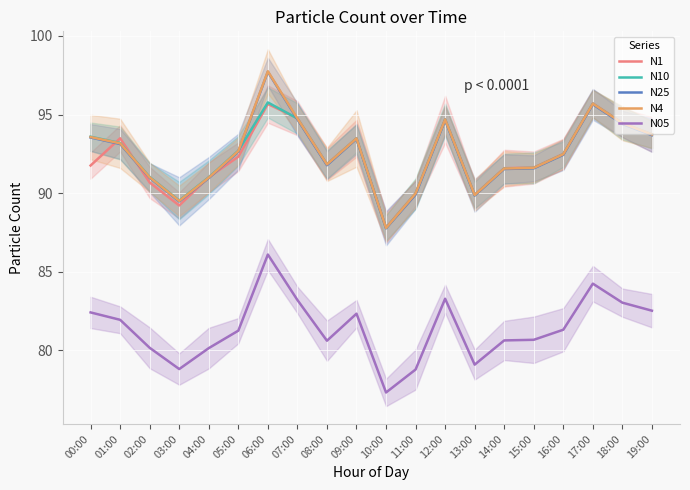

At how many categories does at least one series exceed 83?

20